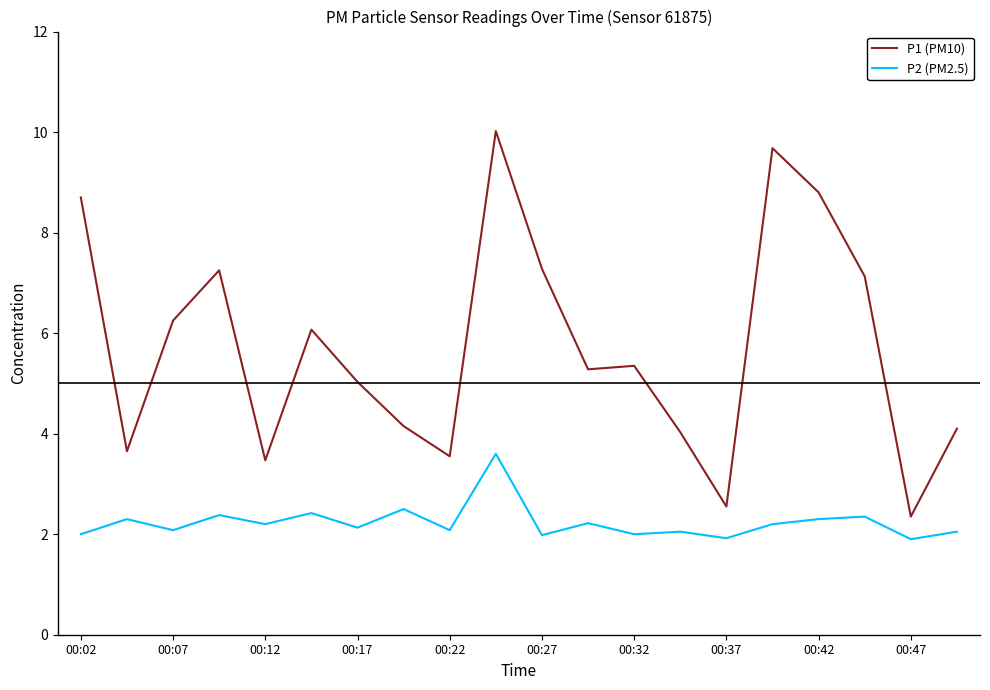

What is the maximum value shown in the chart?

10.0